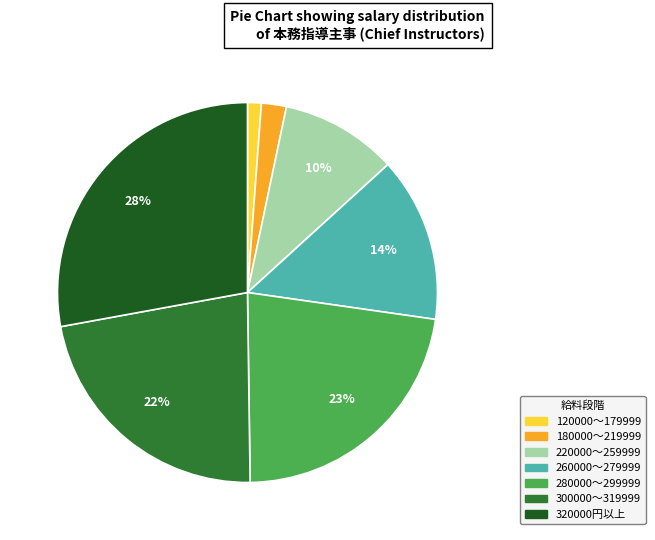

To the nearest percent, what is the difference between the largest and smallest slice percentages?

27%